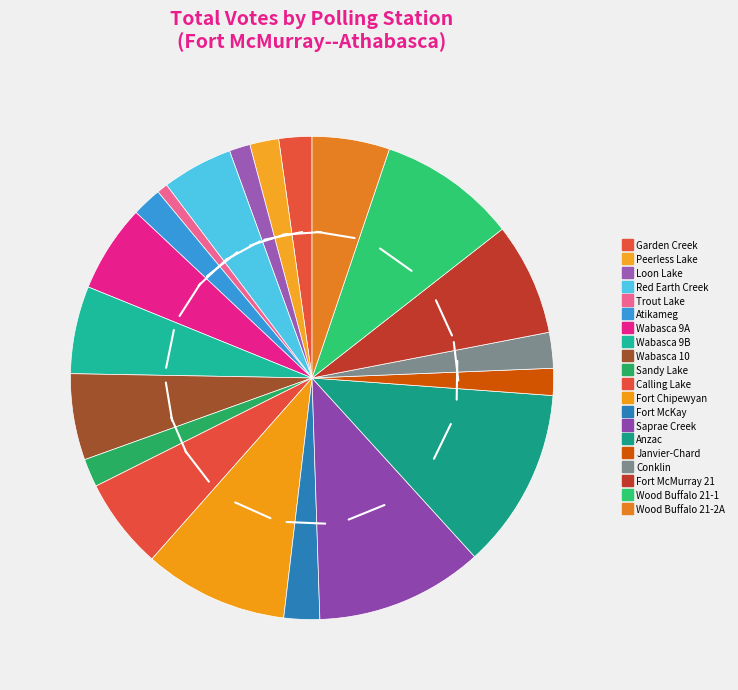

Rank the categories by value from highest to lowest.

Anzac, Saprae Creek, Fort Chipewyan, Wood Buffalo 21-1, Fort McMurray 21, Calling Lake, Wabasca 9A, Wabasca 9B, Wabasca 10, Wood Buffalo 21-2A, Red Earth Creek, Fort McKay, Conklin, Garden Creek, Atikameg, Peerless Lake, Sandy Lake, Janvier-Chard, Loon Lake, Trout Lake